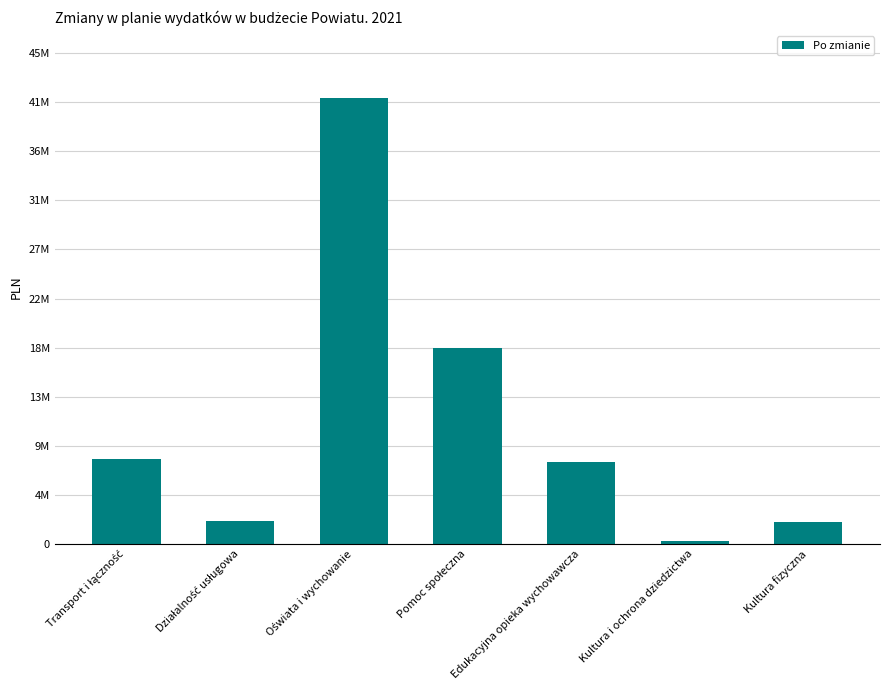

Read the value at Pomoc społeczna.

18229573.1